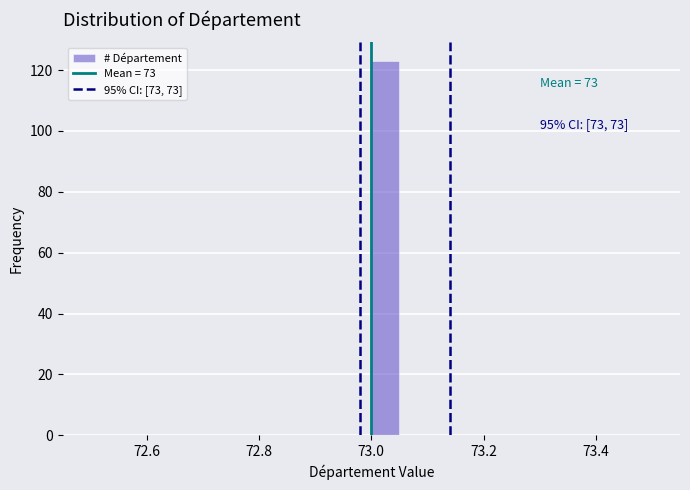

Around what value on the x-axis is the tallest bar? Give the approximate position of its centre, as read against the axis.

73.02